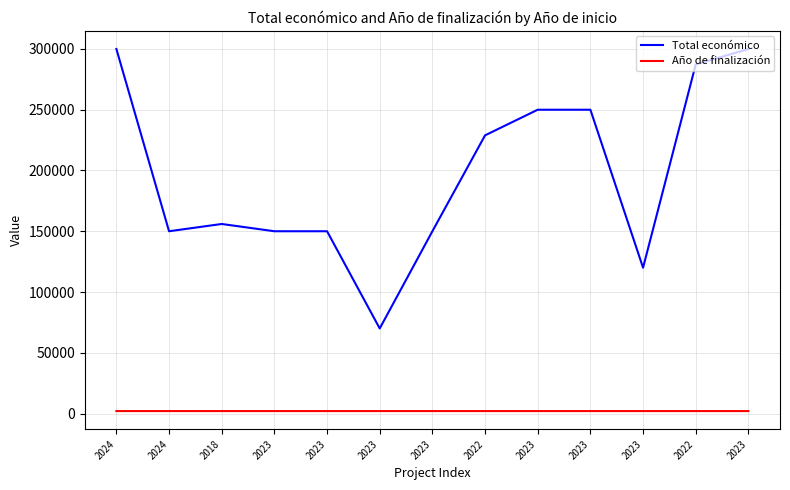

What is the sum of the Total económico values at 2023 and 2023?

269999